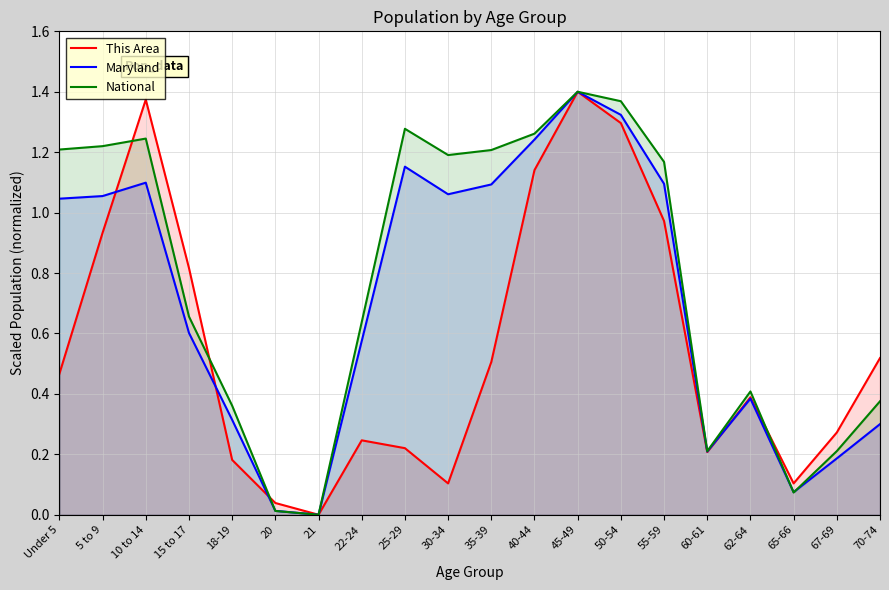

What is the difference between the maximum and second lowest values in the Maryland series?

1.4